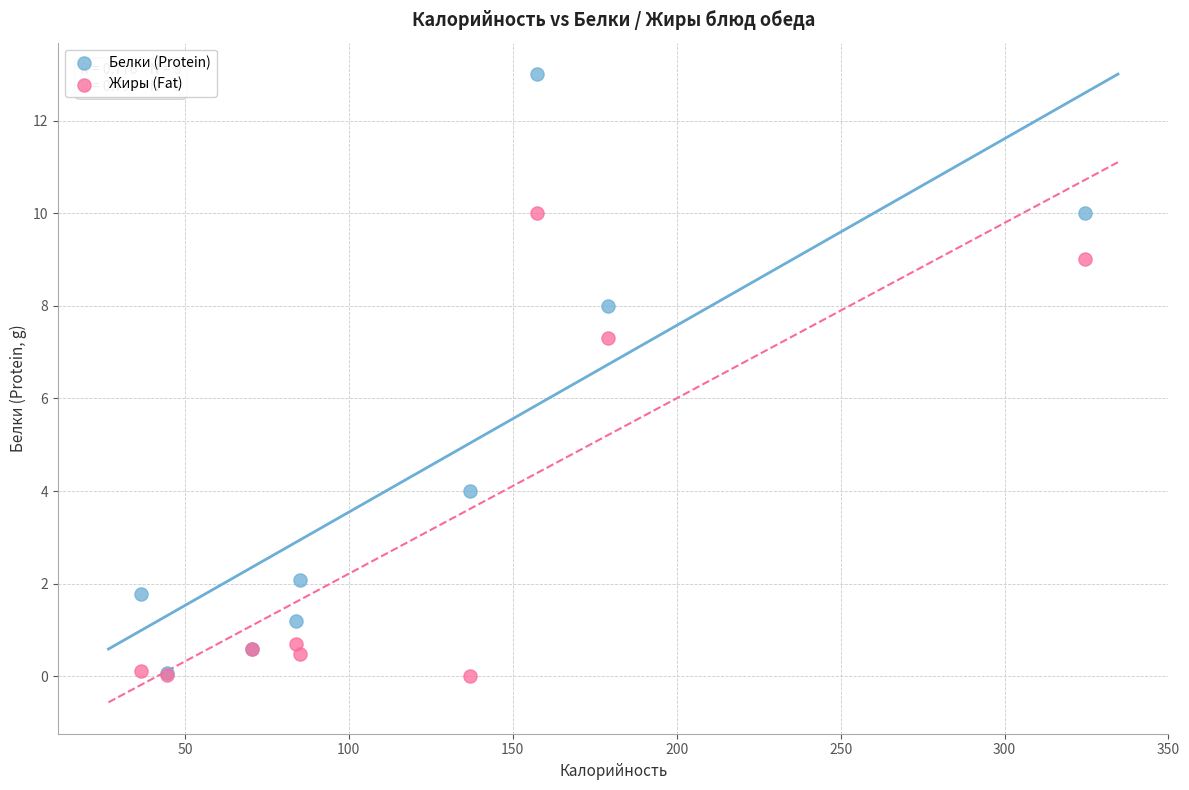

Across all series, what Y value is closest to 6?

7.3